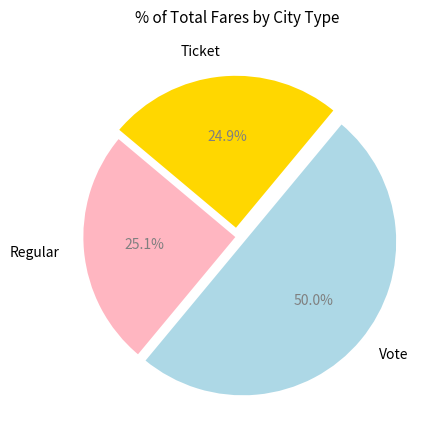

Between Vote and Ticket, which is larger?

Vote